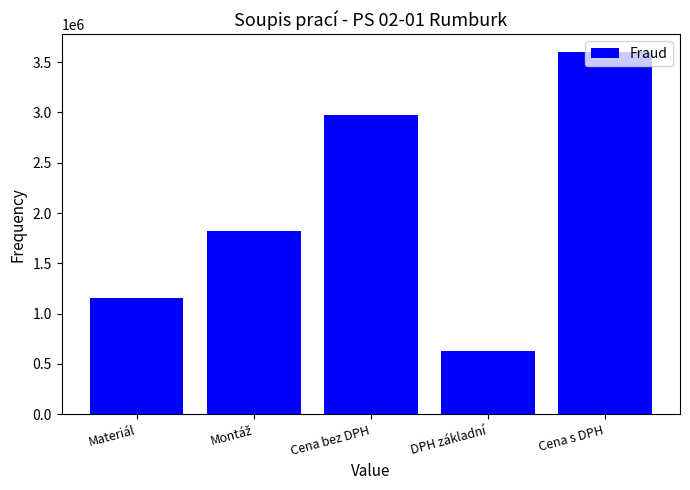

Which category has the lowest value across all series?

DPH základní